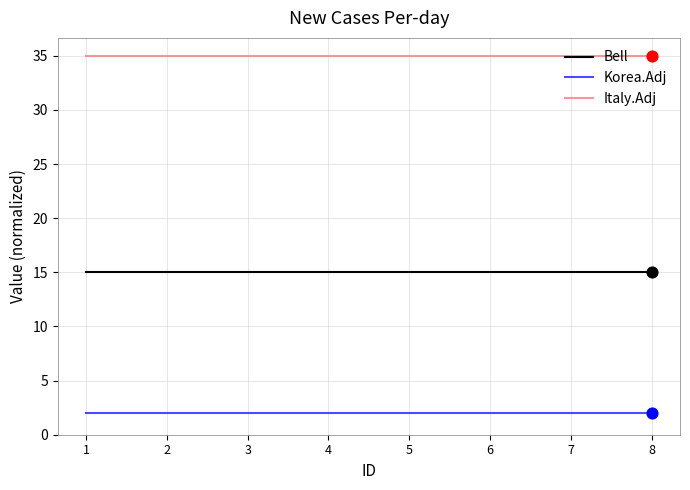

What is the difference between the highest and lowest values at 7?

33